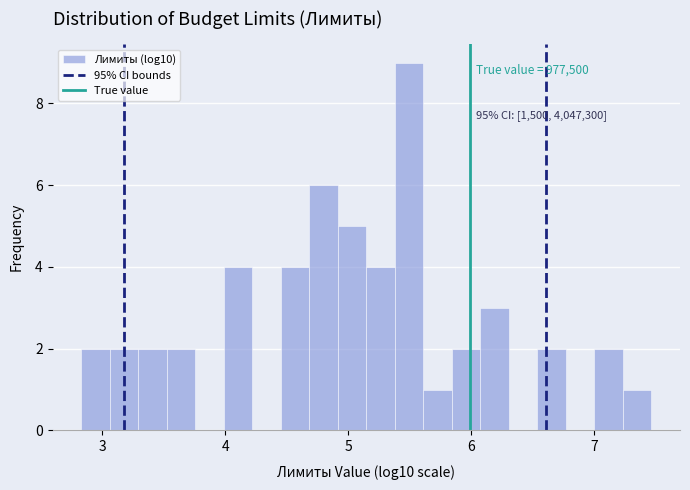

Around what value on the x-axis is the tallest bar? Give the approximate position of its centre, as read against the axis.

5.5